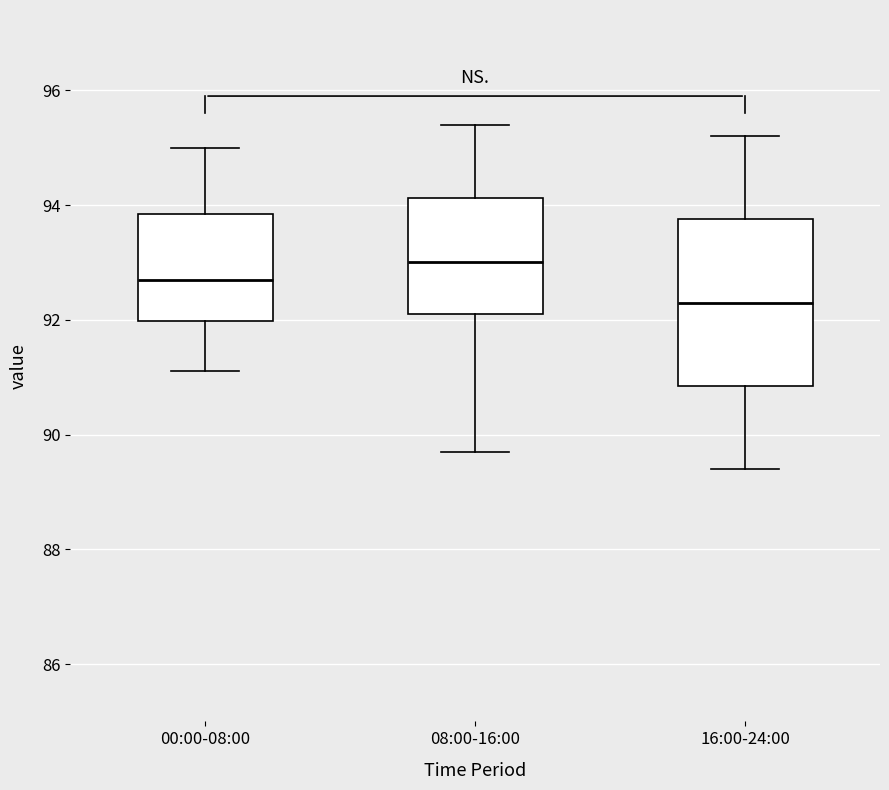

Reading left to right, read every box against the y-axis: the position of its median line, the range the box covers, and the ends of its whiskers. The values are not printed on the chart, so give them approximately, as read against the axis.

00:00-08:00: median 92.8, box 92.0 to 93.8, whiskers 91.2 to 95.0
08:00-16:00: median 93.0, box 92.2 to 94.2, whiskers 89.8 to 95.4
16:00-24:00: median 92.4, box 90.8 to 93.8, whiskers 89.4 to 95.2